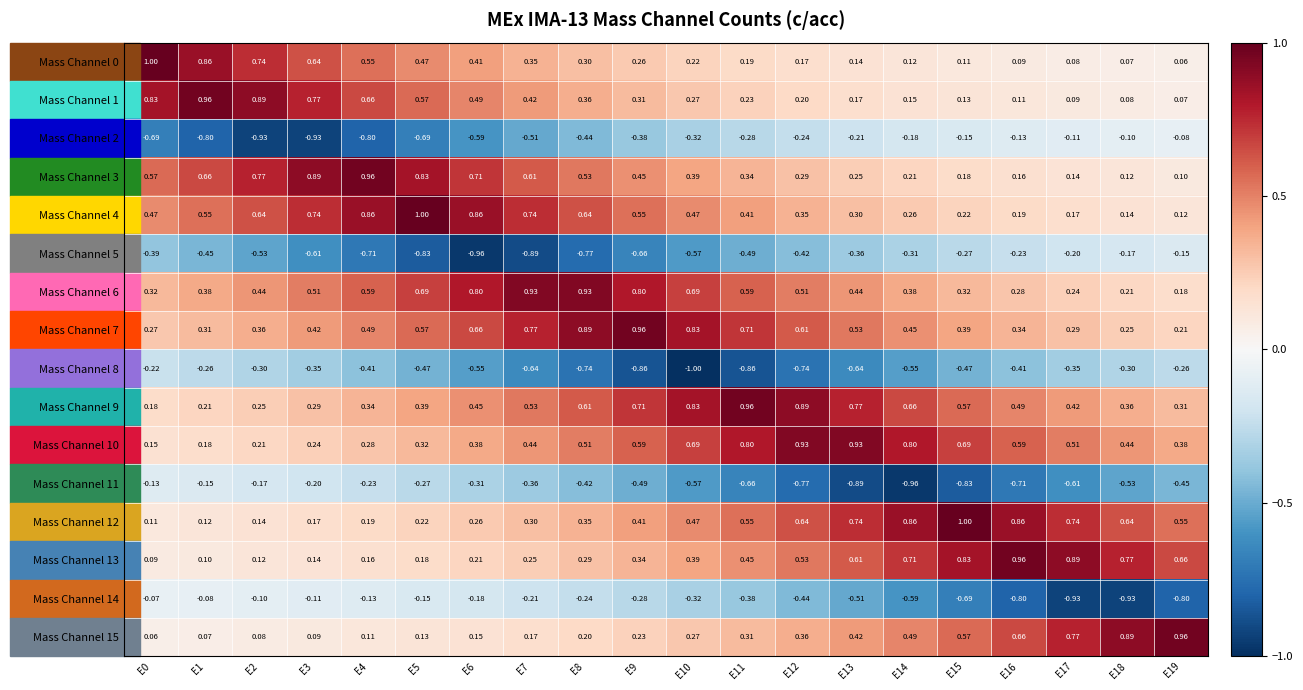

How many distinct data groups are displayed?

16